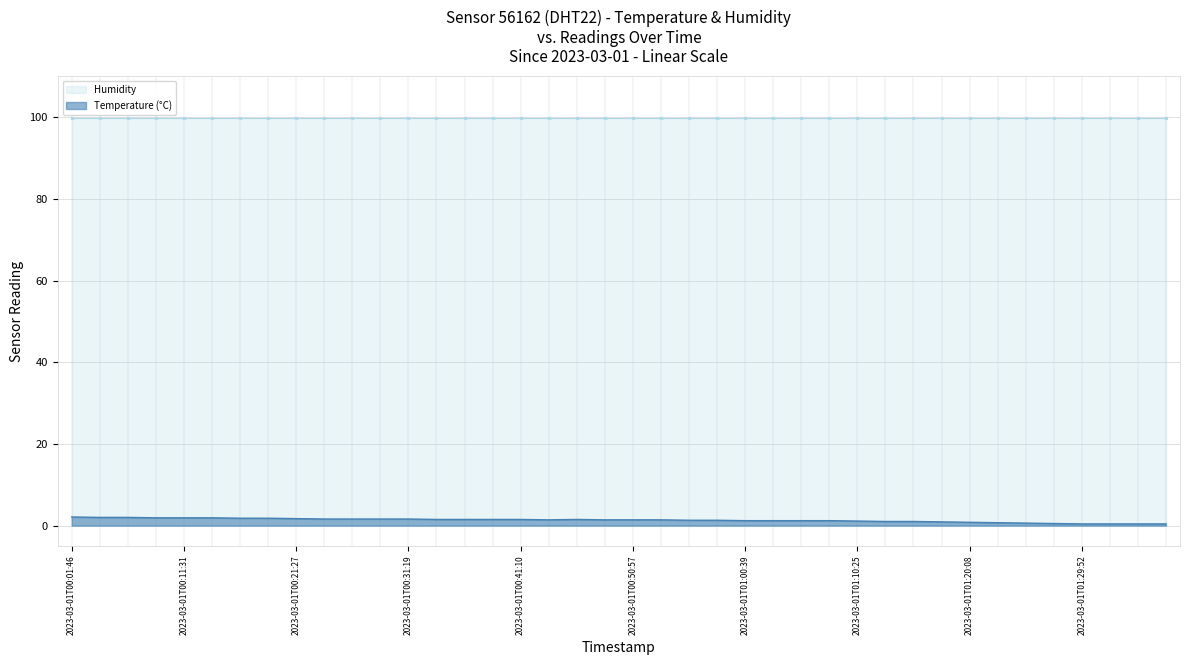

What is the smallest value displayed?

0.4